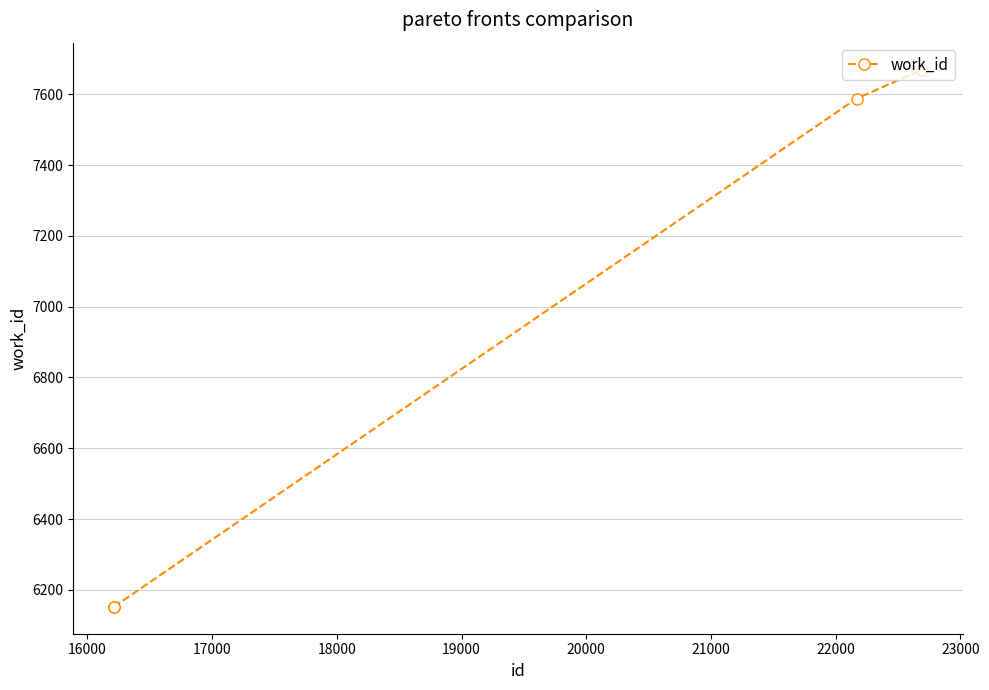

What is the greatest value displayed?

7670